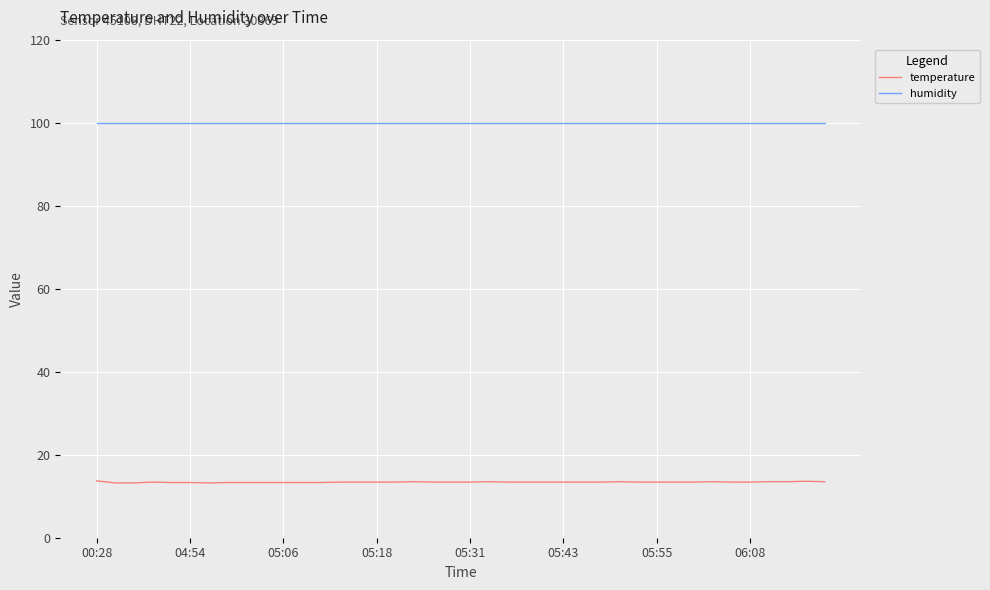

True or false: temperature and humidity cross at least once.

False